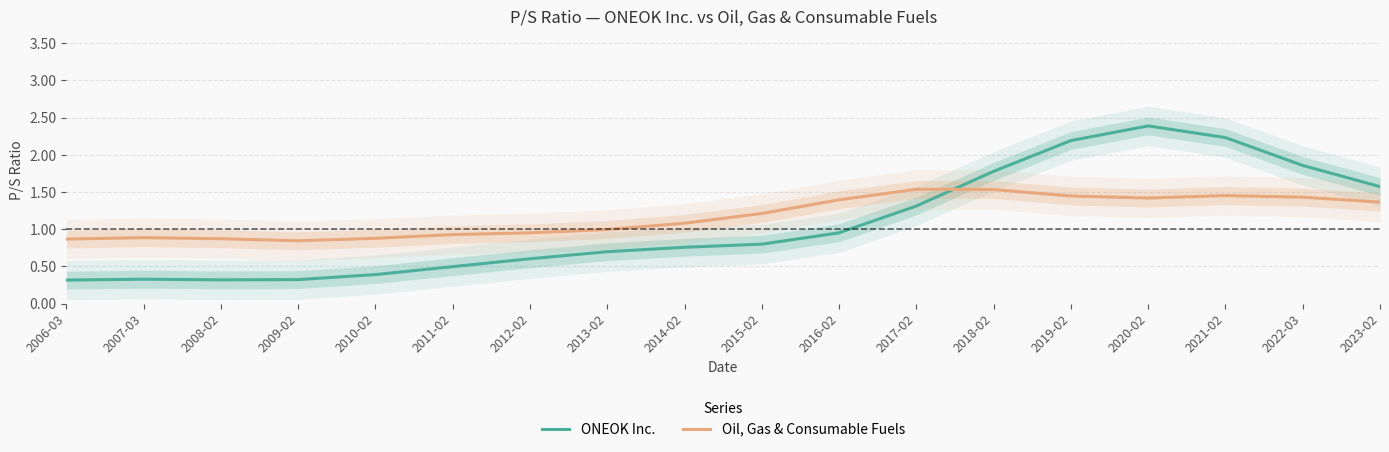

List the series in order of their overall mean, lowest first.

ONEOK Inc., Oil, Gas & Consumable Fuels